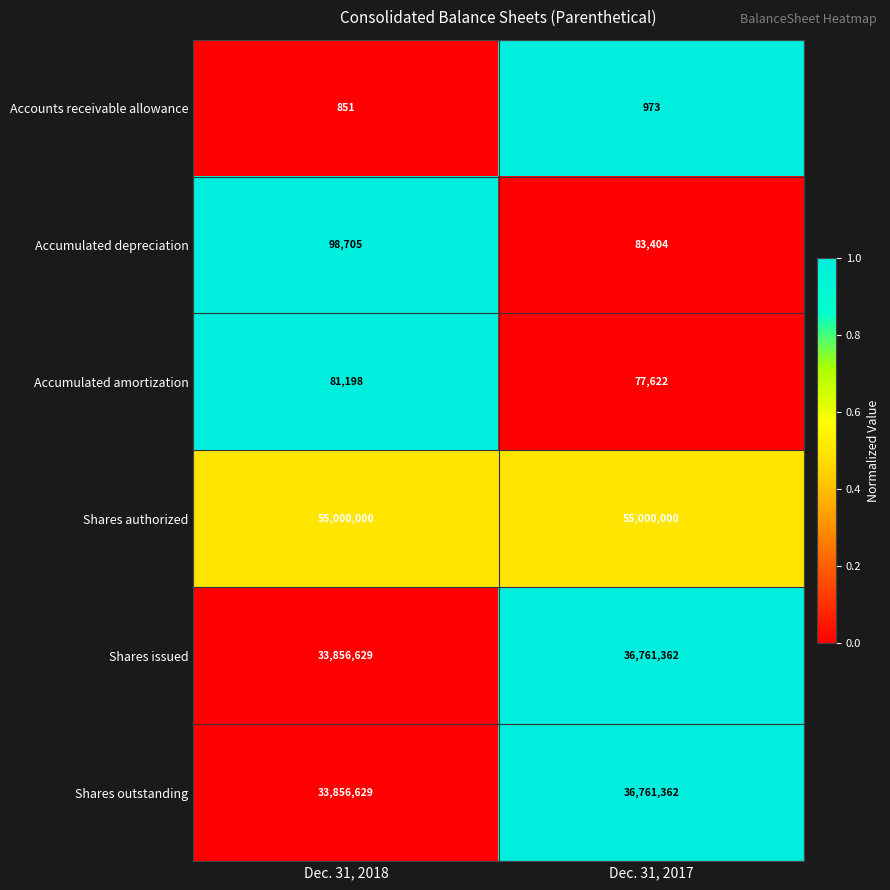

Reading left to right, list all the values displayed in this chart.

Accounts receivable allowance: 851	973
Accumulated depreciation: 98705	83404
Accumulated amortization: 81198	77622
Shares authorized: 55000000	55000000
Shares issued: 33856629	36761362
Shares outstanding: 33856629	36761362